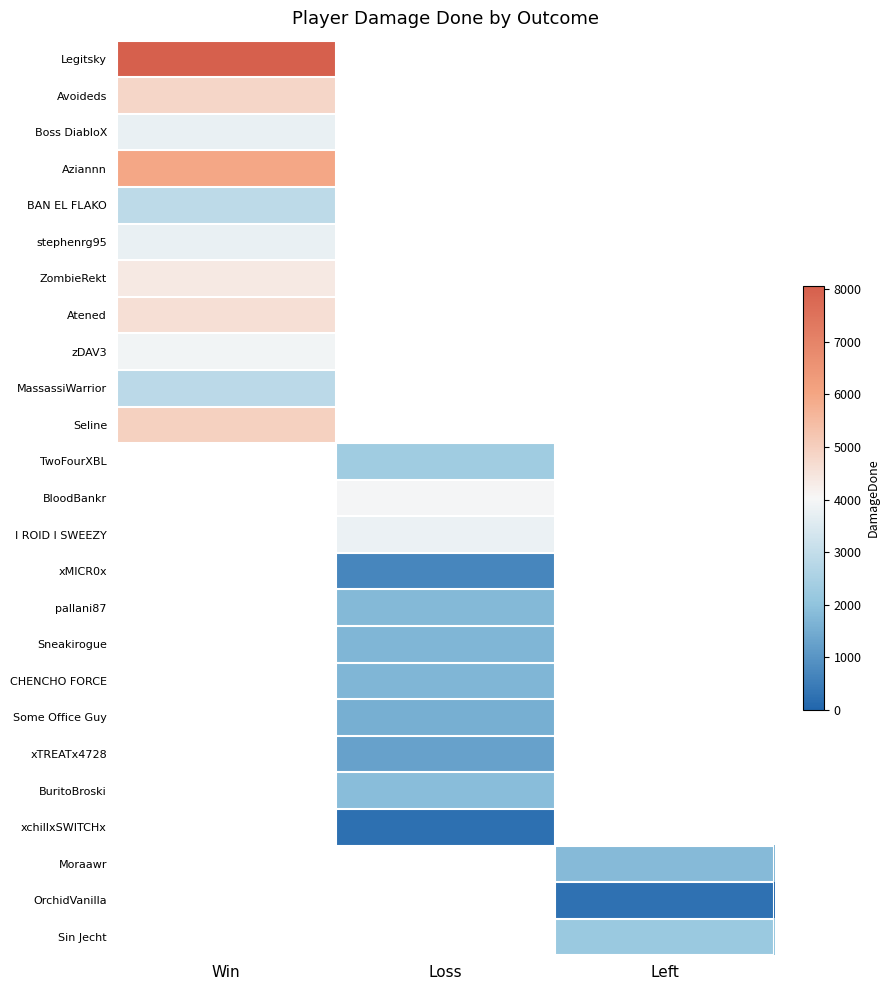

What is the maximum value shown in the chart?

8060.0